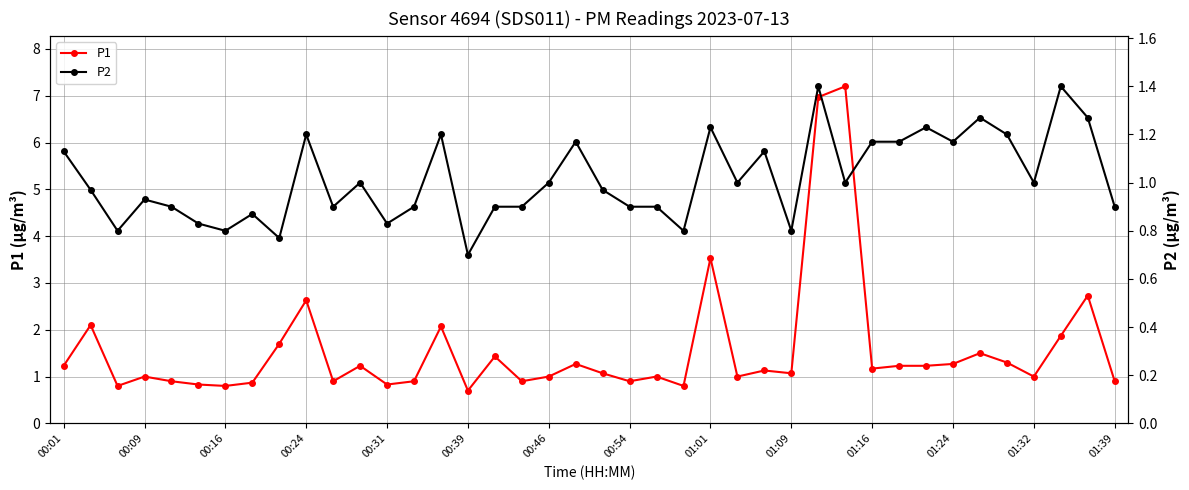

At how many categories does at least one series exceed 7?

1